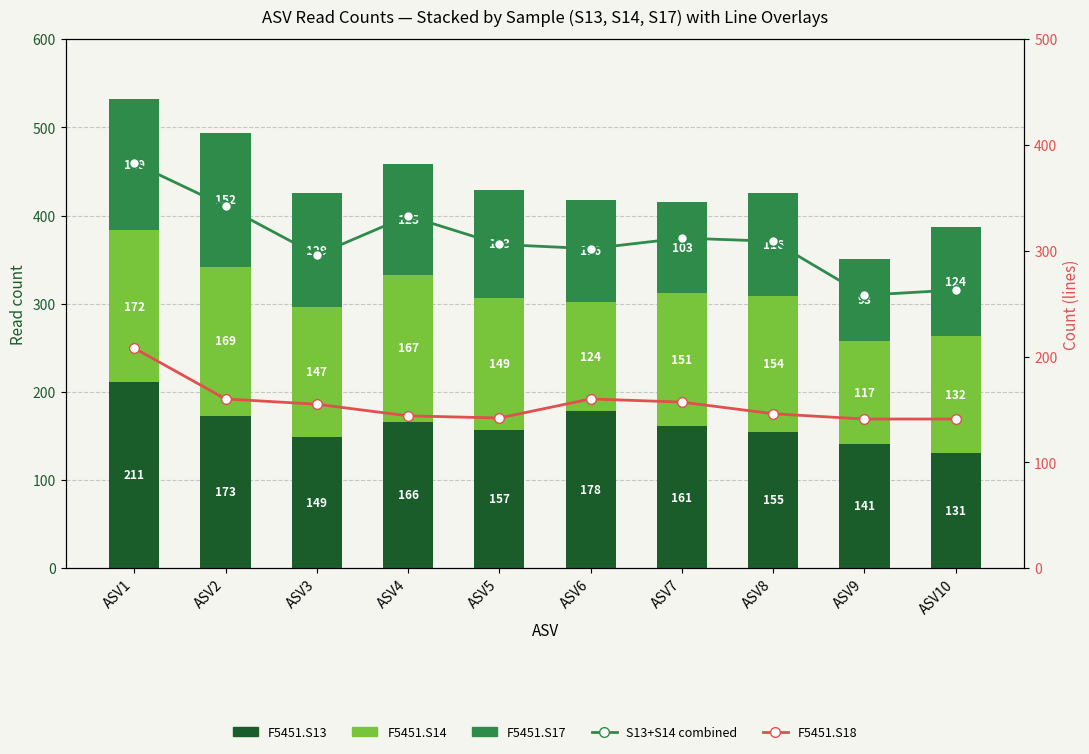

What is the minimum value shown in the chart?

93